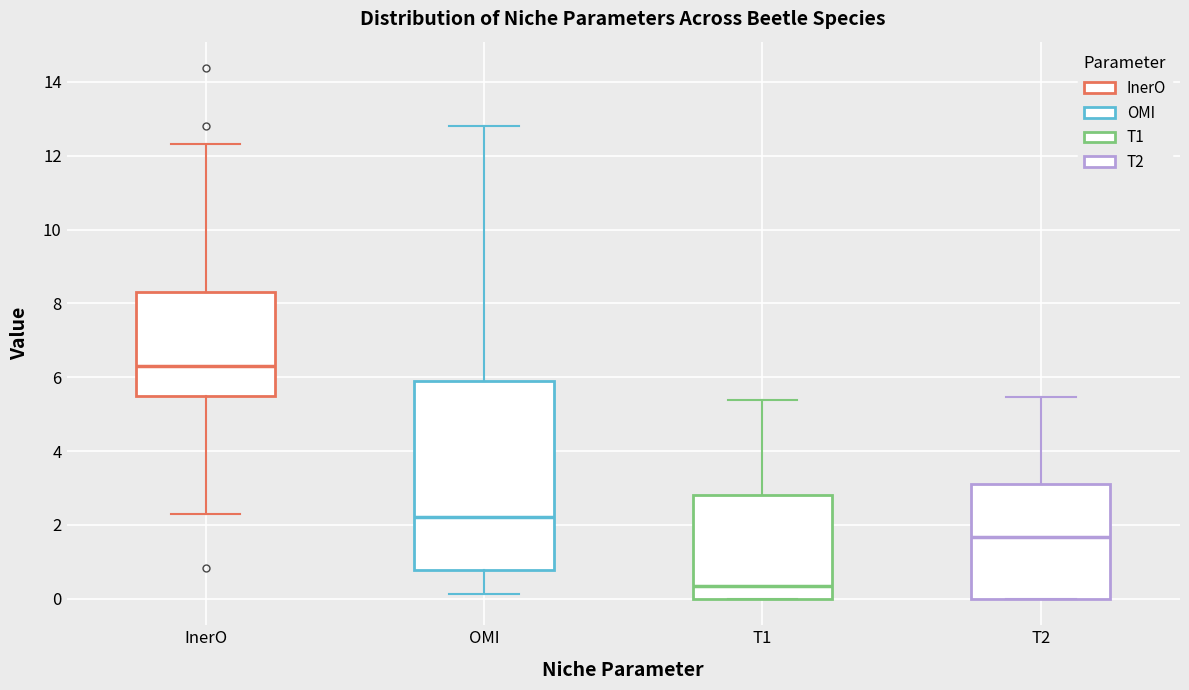

Where does the median line of the box for T2 sit on the y-axis? The values are not printed on the chart, so give them approximately, as read against the axis.

1.6